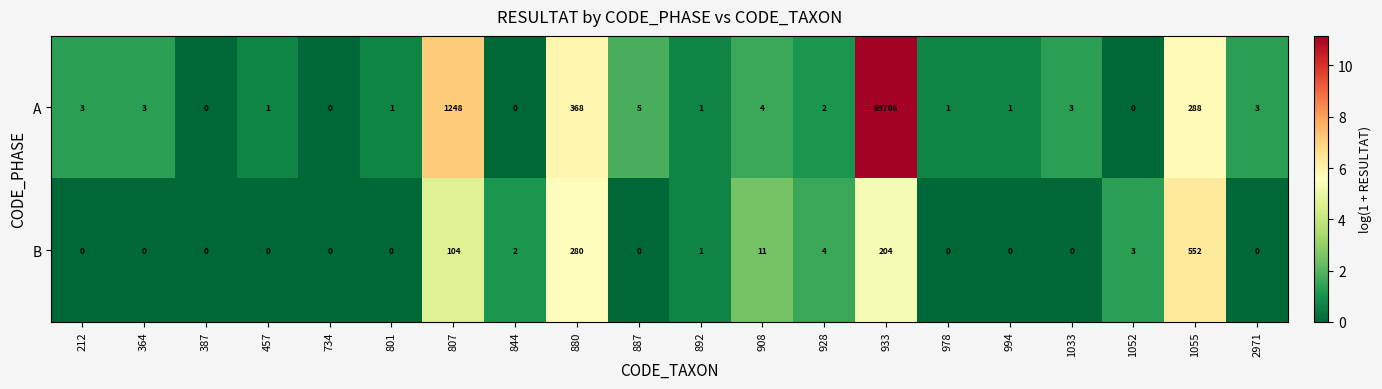

How many distinct data groups are displayed?

2